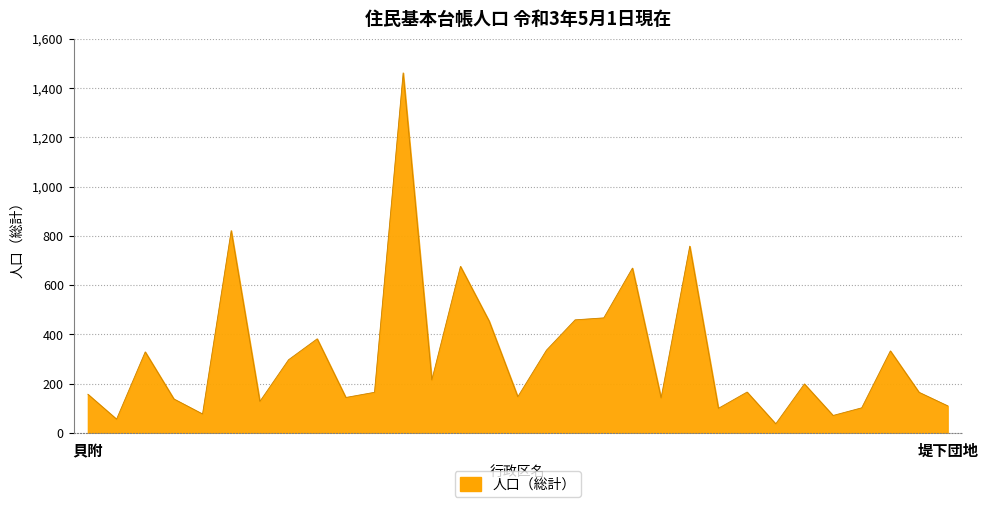

True or false: there are more than 0 points higher than both neighbors.

True